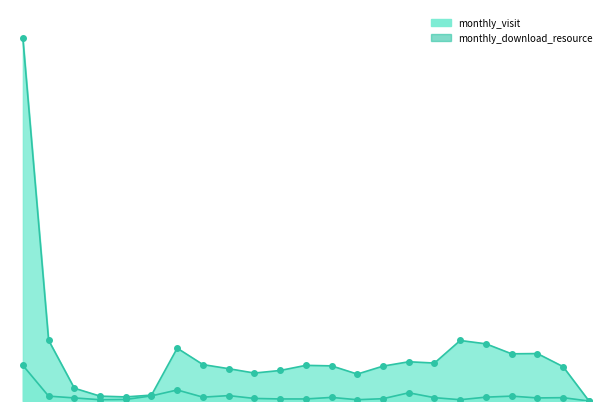

What are all the series names shown in the legend?

monthly_visit, monthly_download_resource